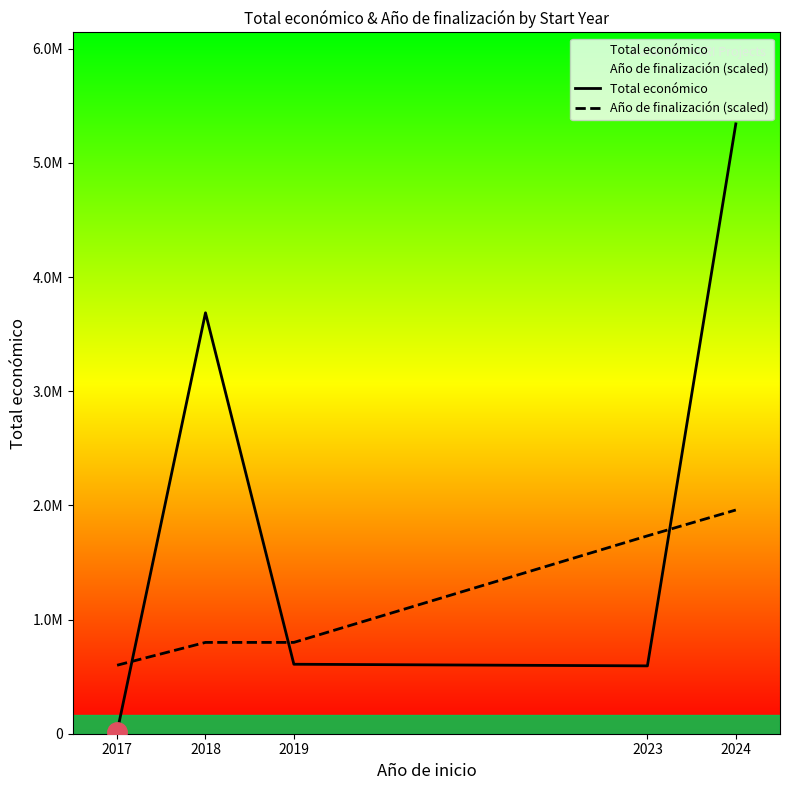

What is the value of the Total económico point at the 1st from the left?

15000.0